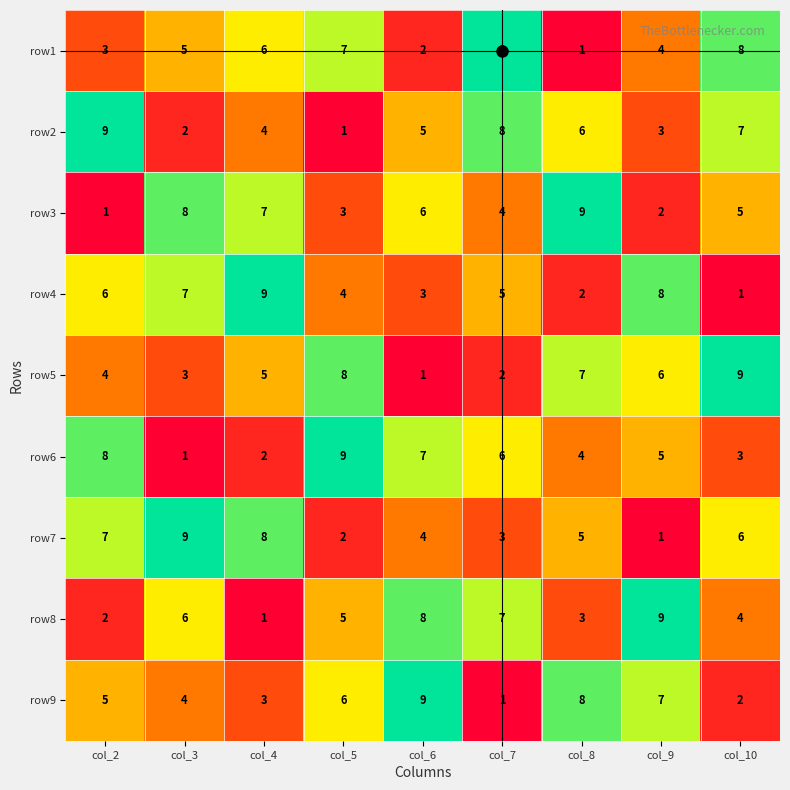

The value of row3 at col_9 is 1. True or false?

False